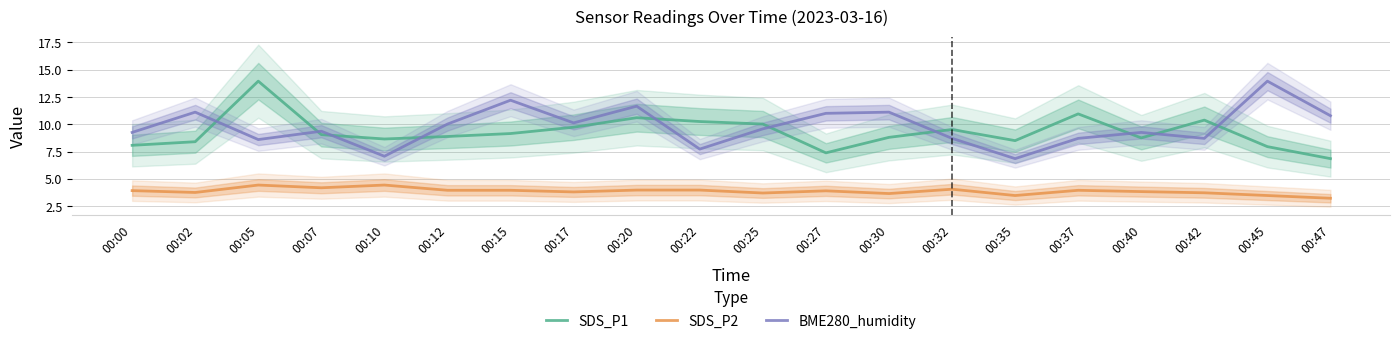

Where is SDS_P1 nearest to the value 10?

00:25